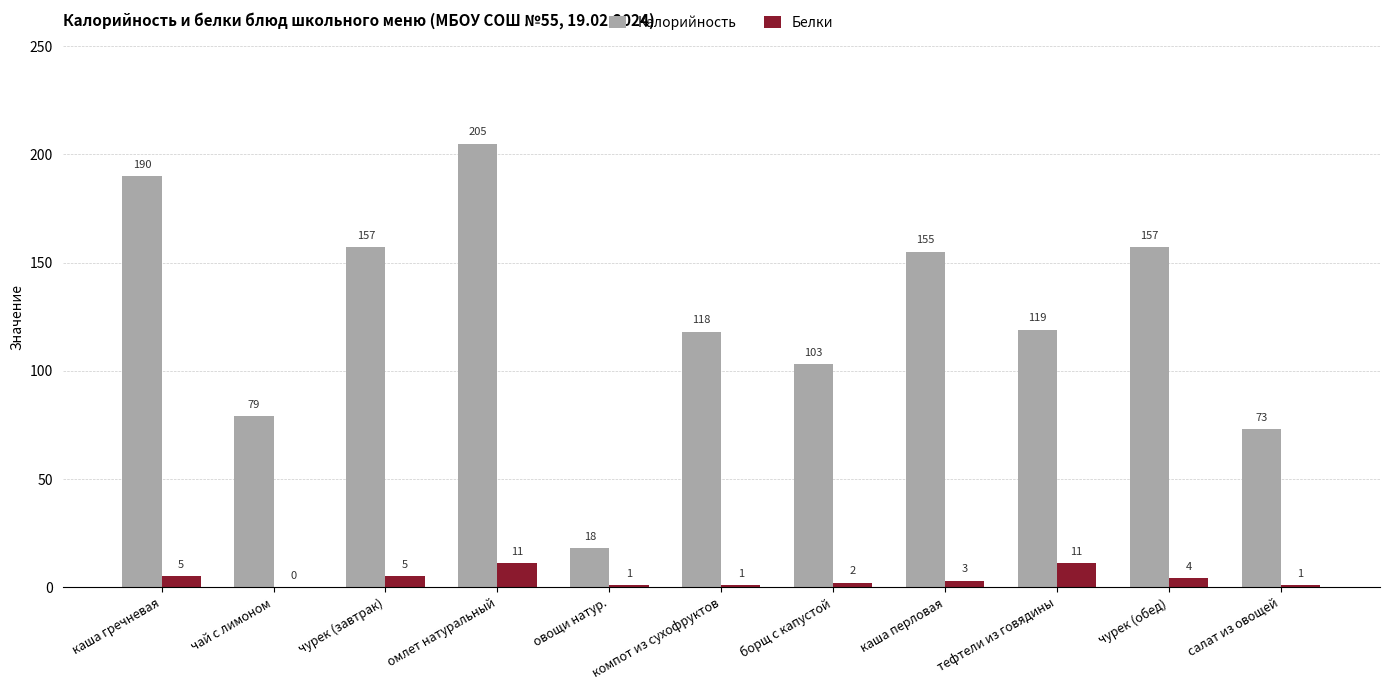

Is the value of Калорийность at чурек (обед) greater than the value of Белки at каша гречневая?

Yes